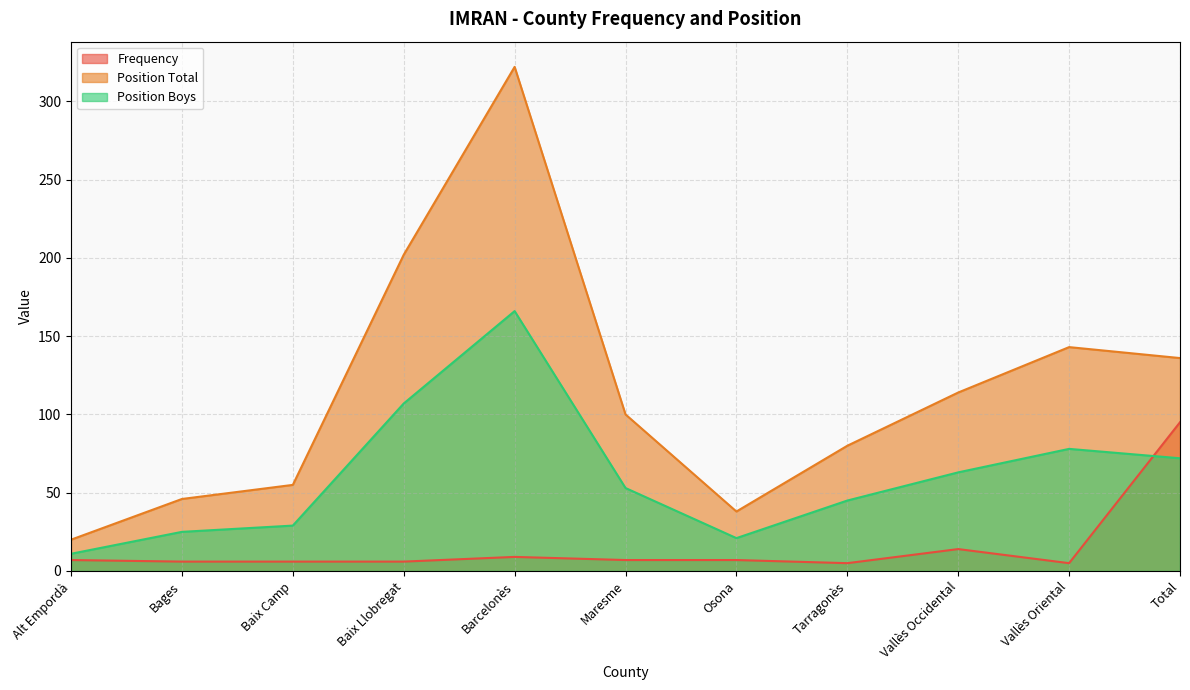

What is the label of the 11th point from the right?

Alt Empordà